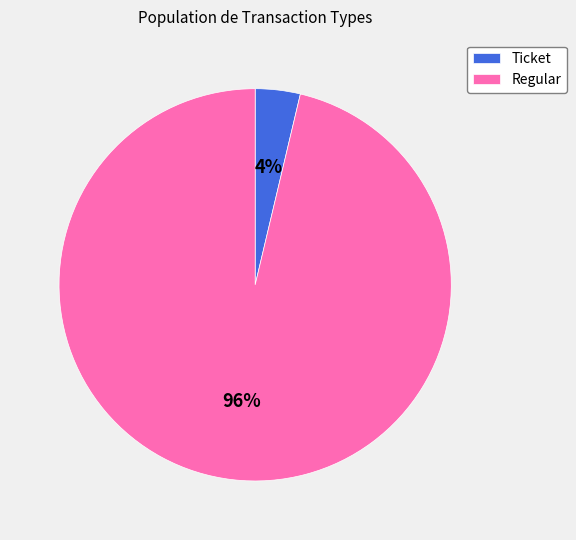

What is the largest slice in the pie chart?

Regular